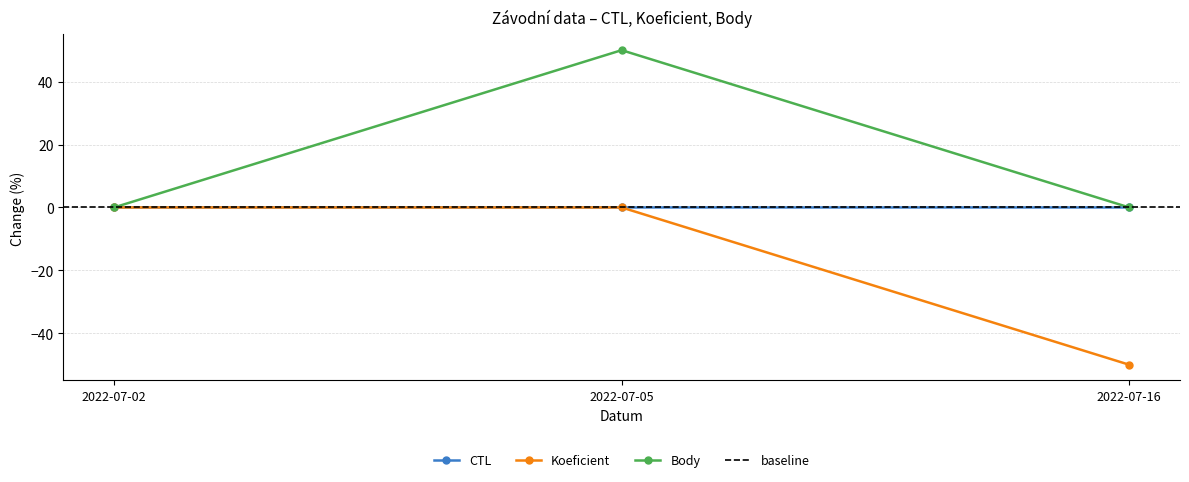

How many Body values are between 0 and 50?

3